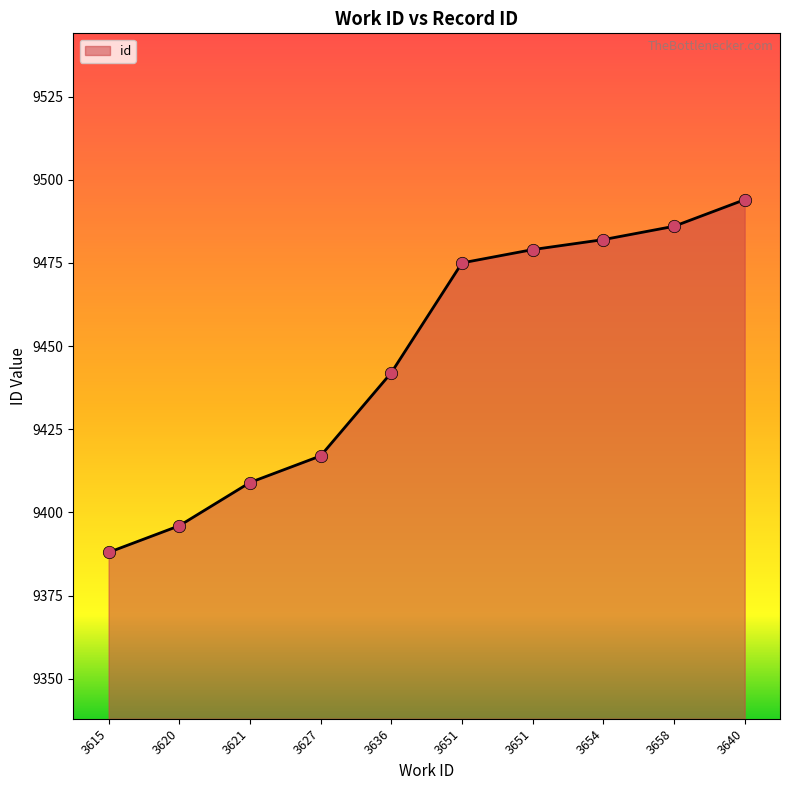

Which has a higher value, 3658 or 3636?

3658